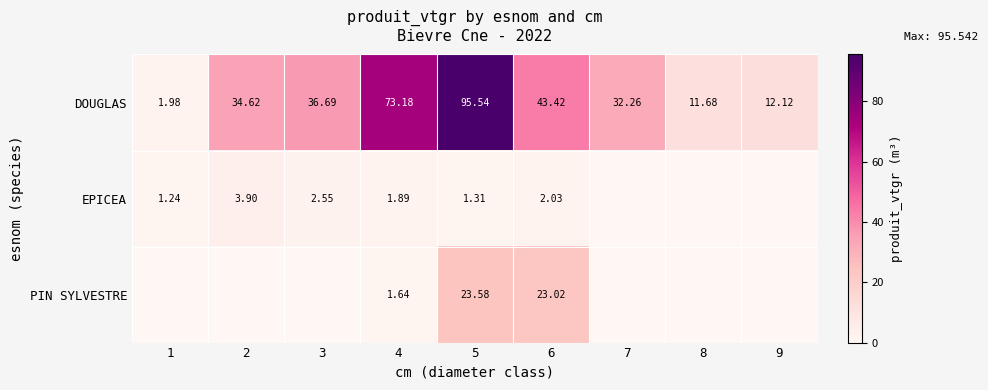

At which label is PIN SYLVESTRE closest to 11?

4